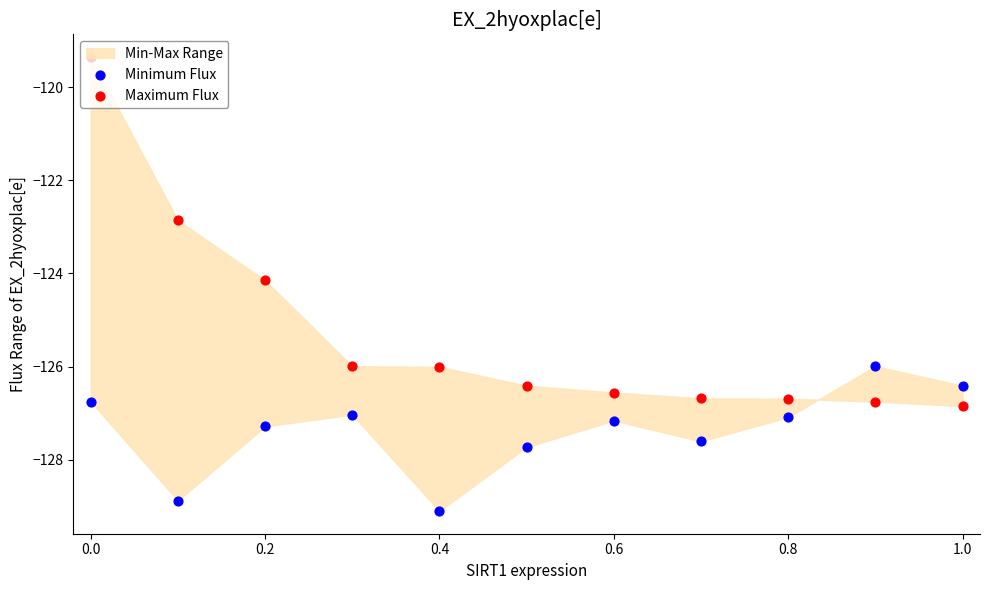

Which series reaches the maximum Y coordinate?

Maximum Flux